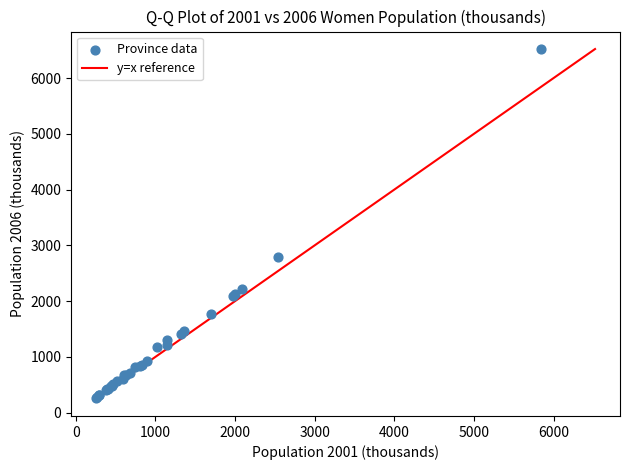

What Y value in the scatter plot is closest to 3394?

2784